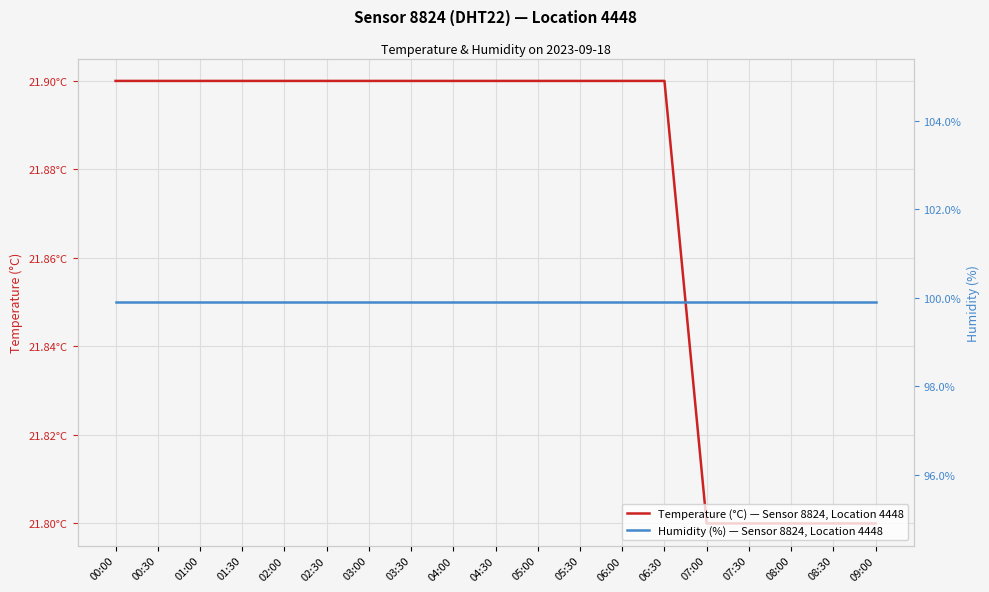

What is the label of the 15th point from the left?

07:00